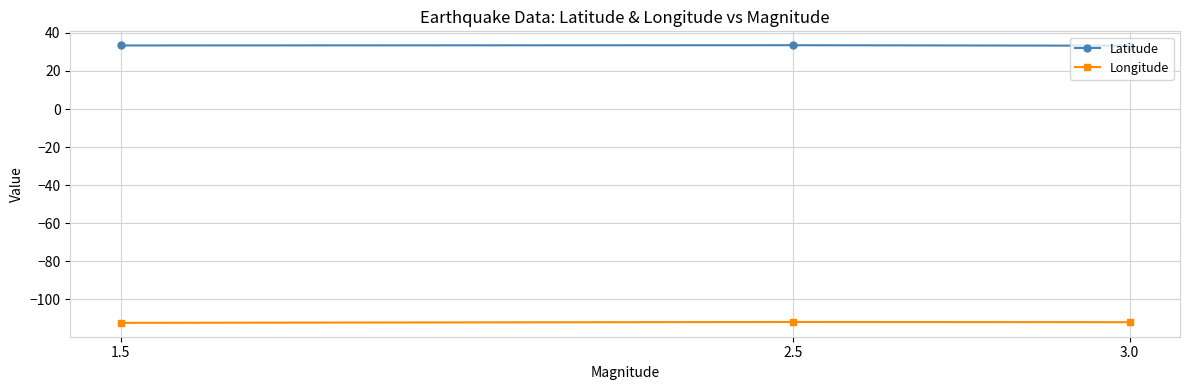

What is the total value across all series at 1.5?

-78.9